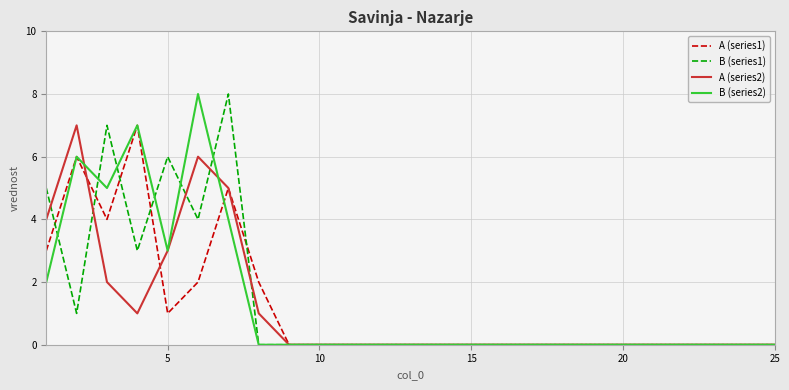

What is the greatest value displayed?

8